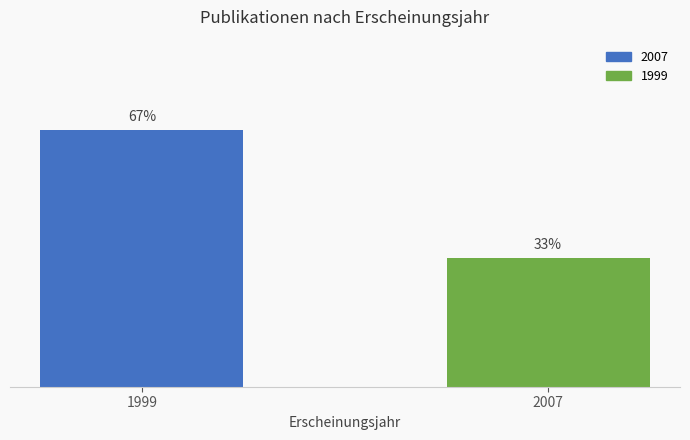

Rank the categories by value from highest to lowest.

1999, 2007